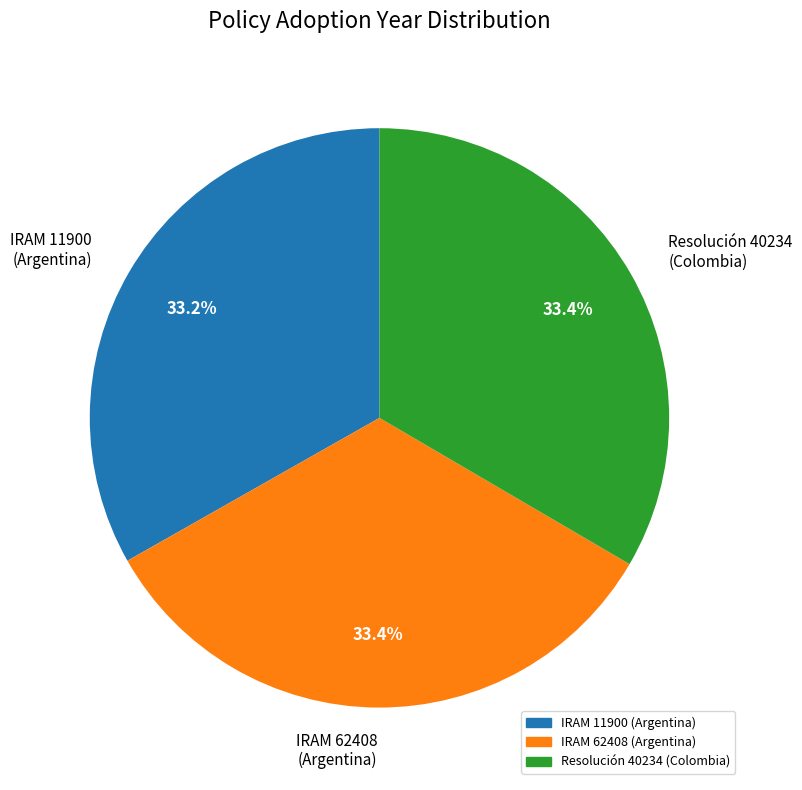

Is the sum of Resolución 40234 (Colombia) and IRAM 62408 (Argentina) greater than half?

Yes